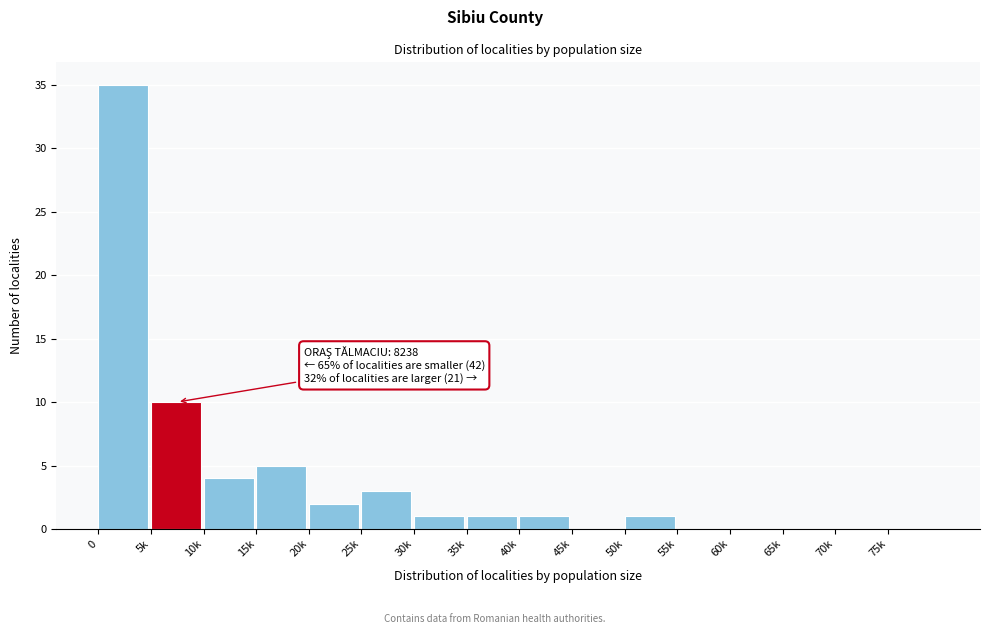

Reading left to right, extract all data points from this chart.

0=35	5k=10	10k=4	15k=5	20k=2	25k=3	30k=1	35k=1	40k=1	45k=0	50k=1	55k=0	60k=0	65k=0	70k=0	75k=0